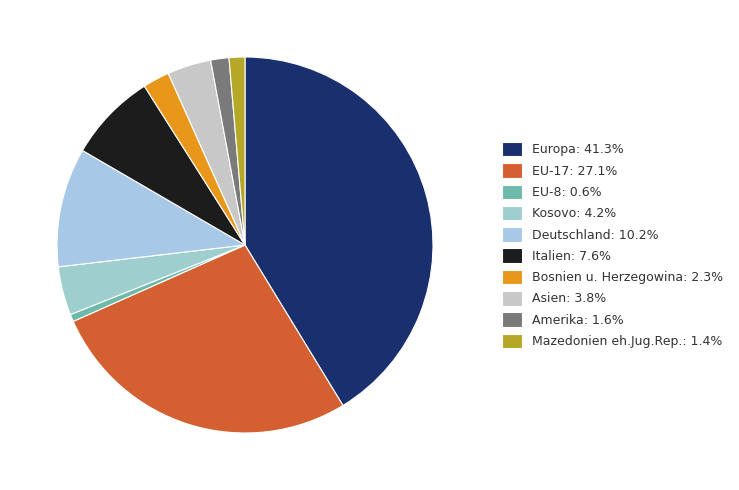

Which category has the biggest portion of the pie?

Europa